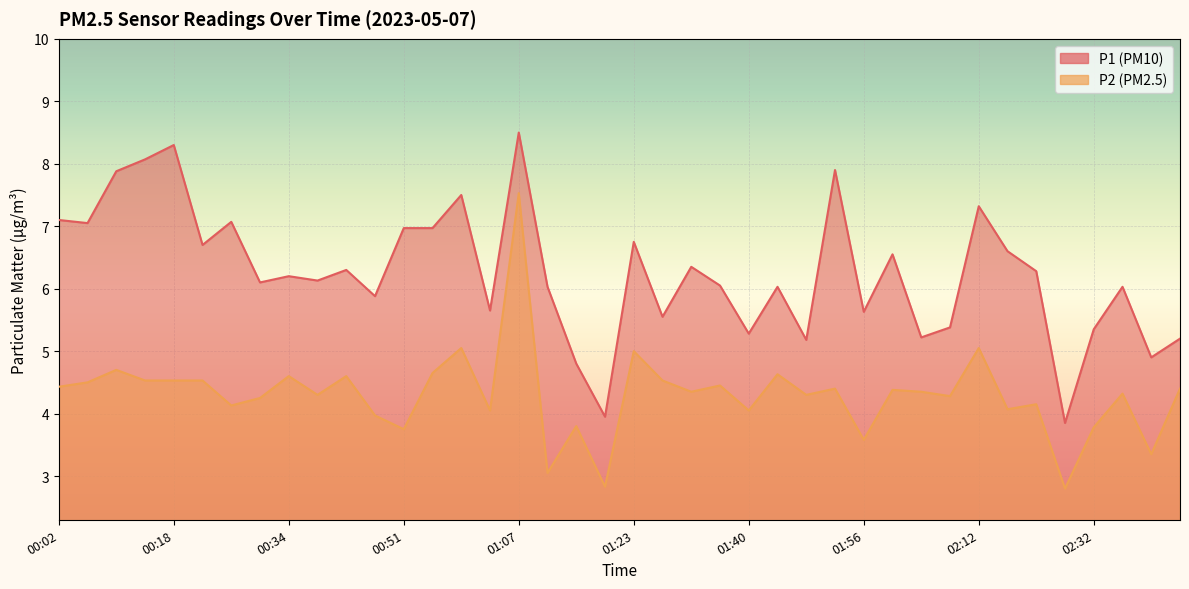

How many distinct data groups are displayed?

2